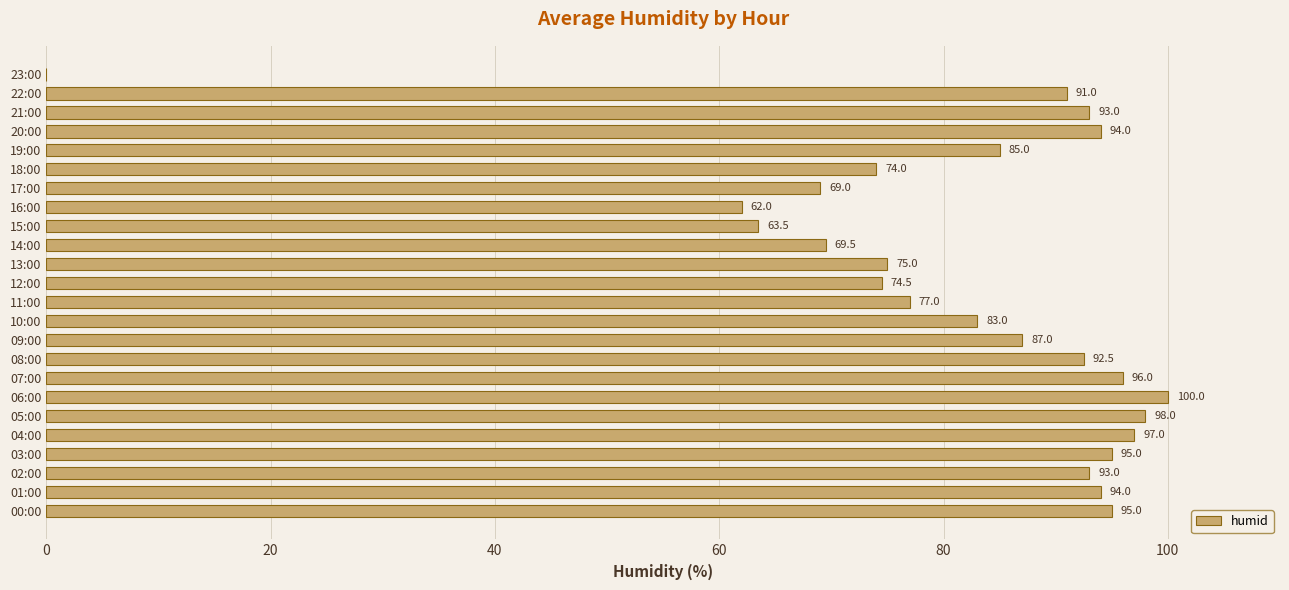

True or false: the data shows 62.0 at 16:00.

True